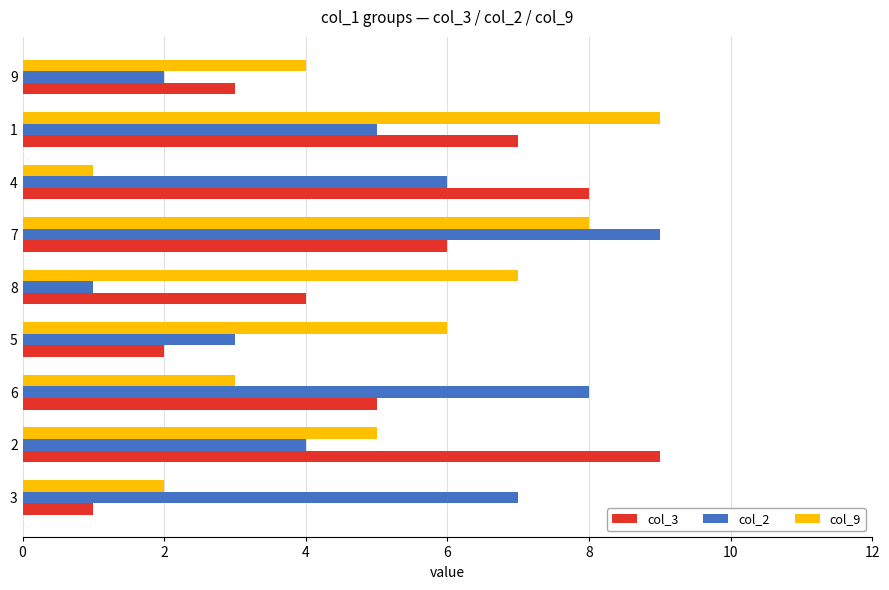

Rank the series at 4 from highest to lowest value.

col_3, col_2, col_9